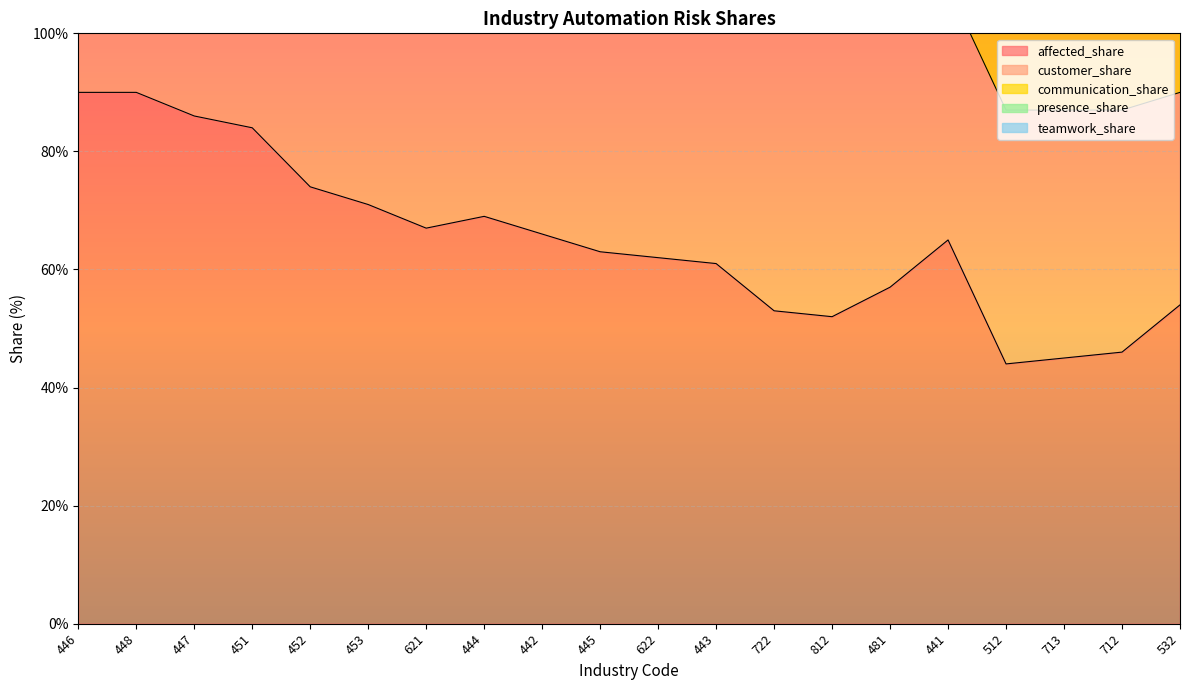

Is it true that affected_share equals 90 at 446?

True